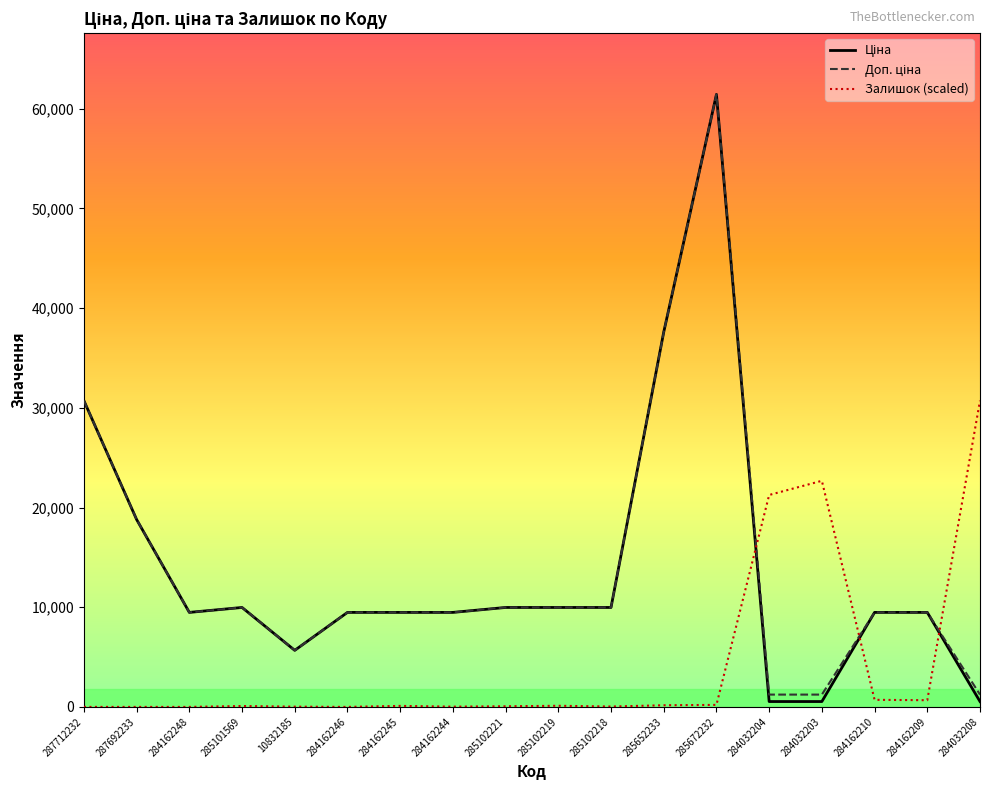

Is it true that Залишок (scaled) equals 114.3 at 285102219?

True